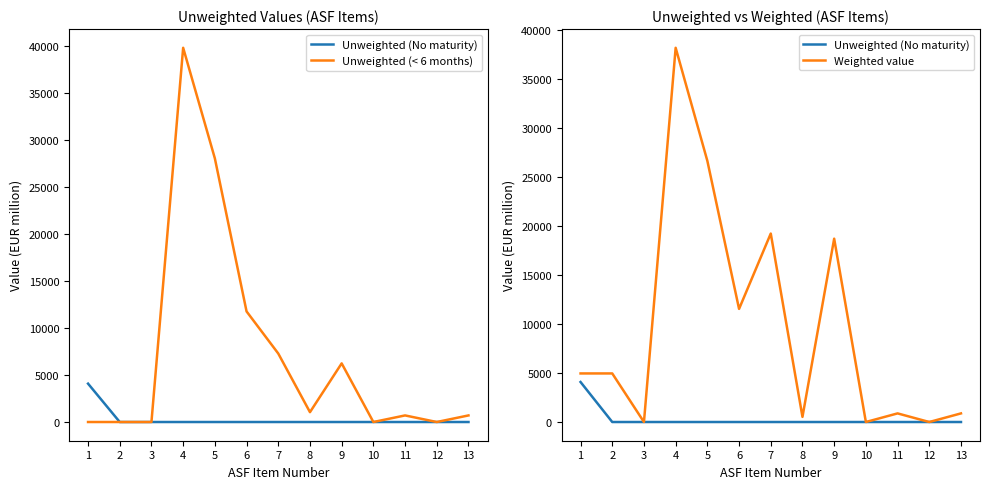

How many data points in Unweighted (No maturity) are above 0?

1